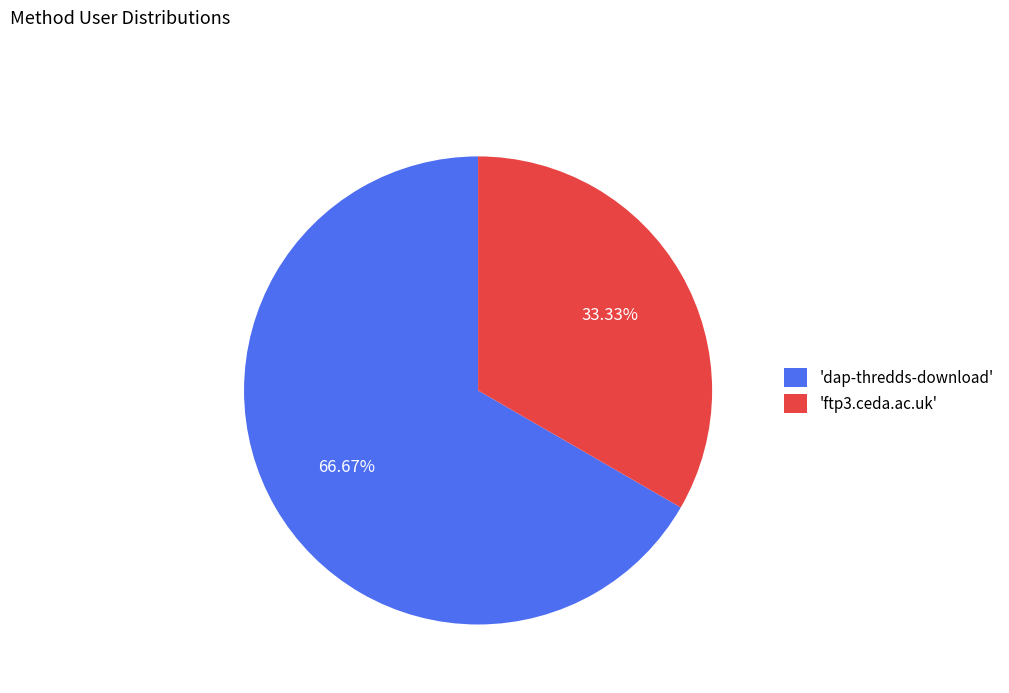

Is there any slice that represents more than half of the pie?

Yes